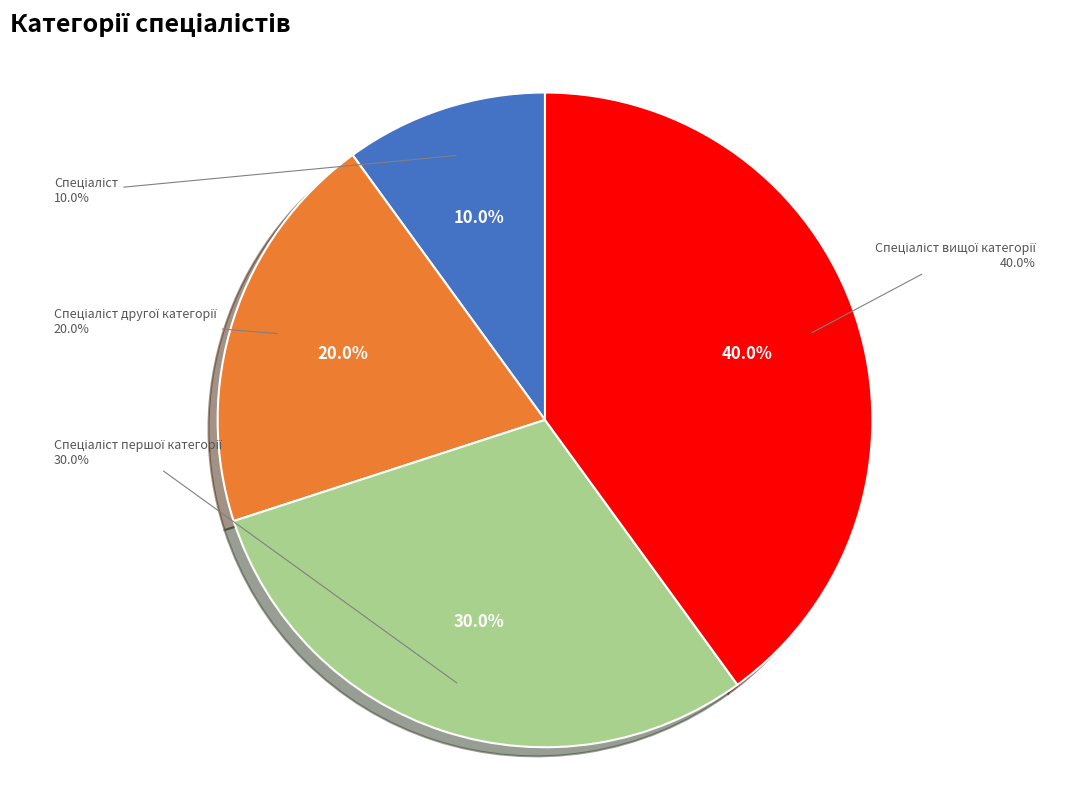

What is the largest slice in the pie chart?

Спеціаліст вищої категорії